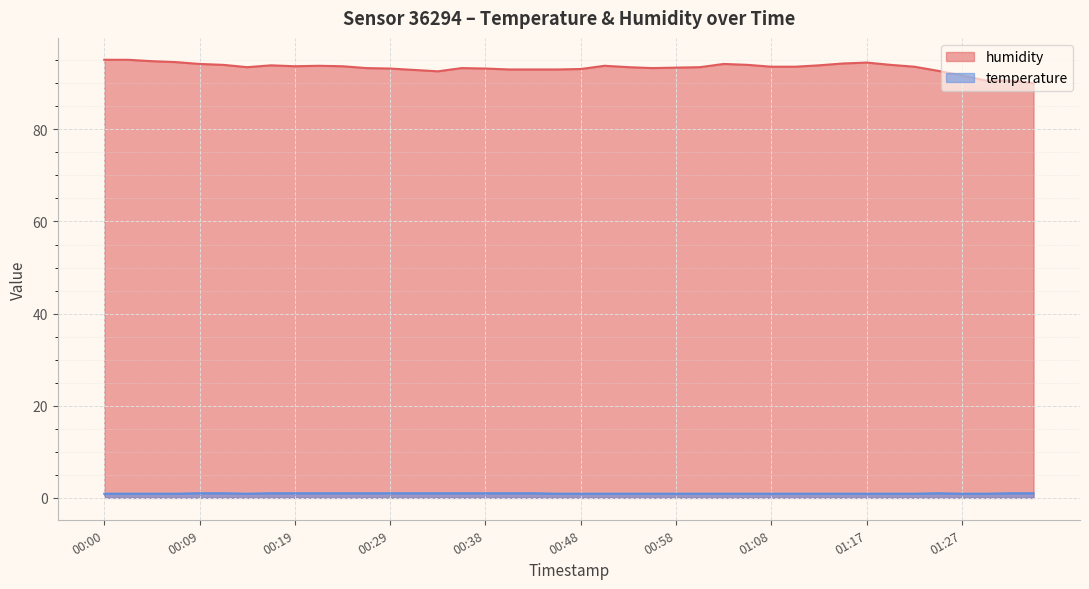

Which series has the largest range (max minus min)?

humidity